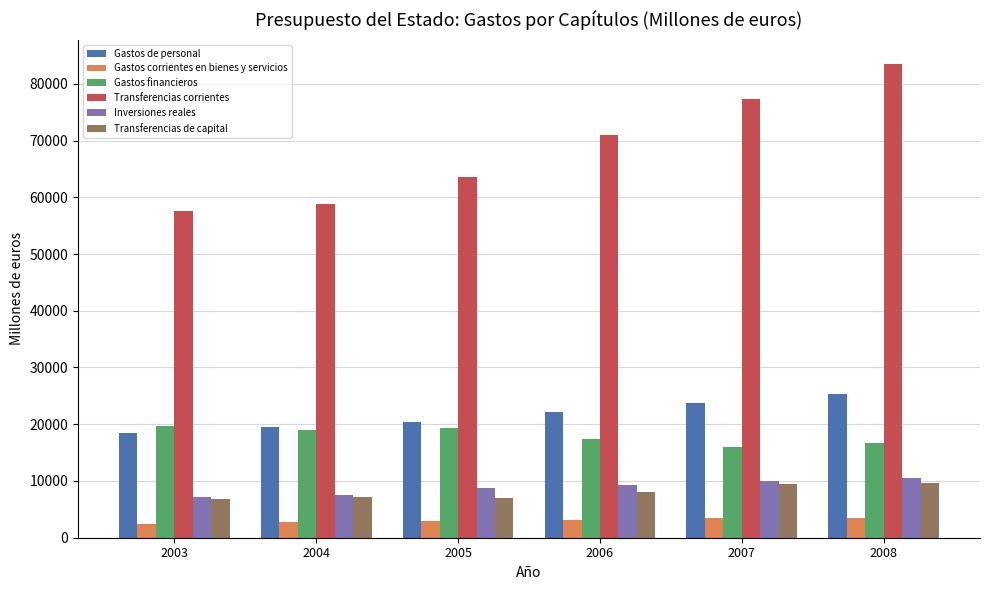

What is the spread (max minus min) of values at 2005?

60660.2